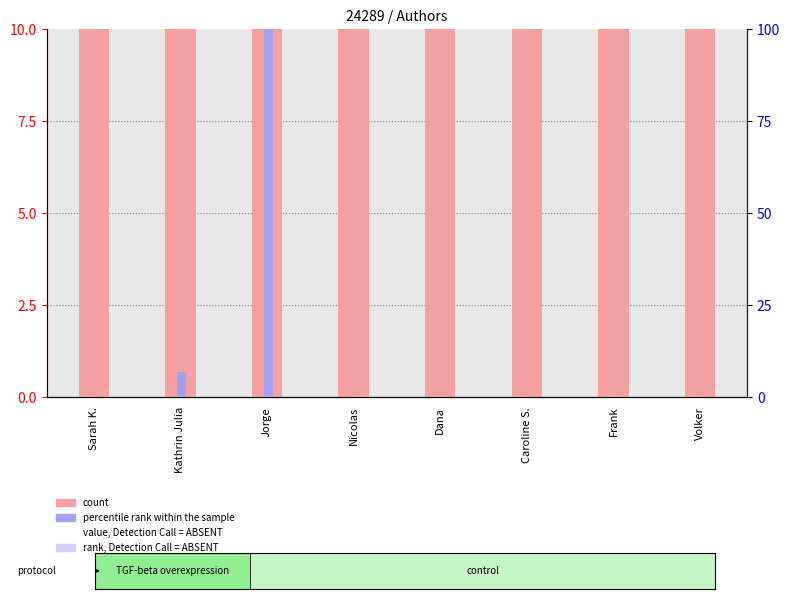

How many positive values does the percentile rank within the sample series have?

3